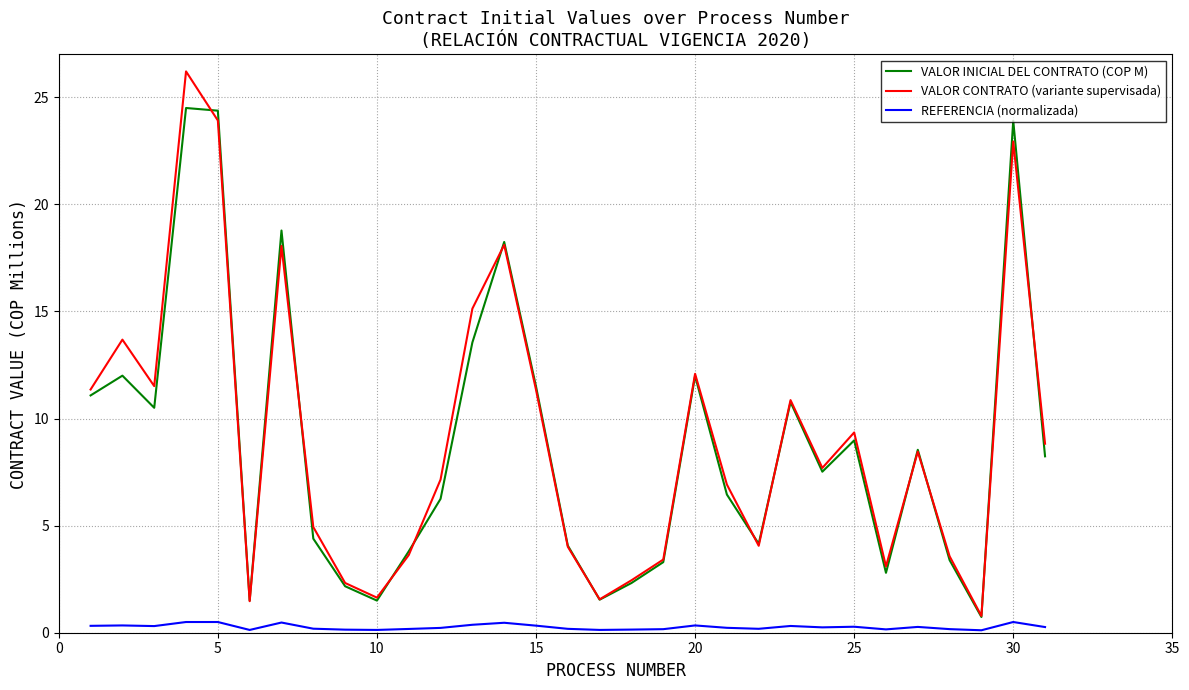

What is the maximum value for VALOR INICIAL DEL CONTRATO (COP M)?

24.5